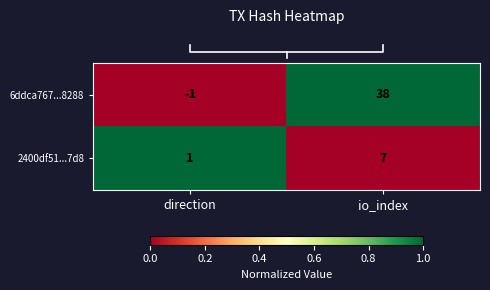

How many distinct data groups are displayed?

2